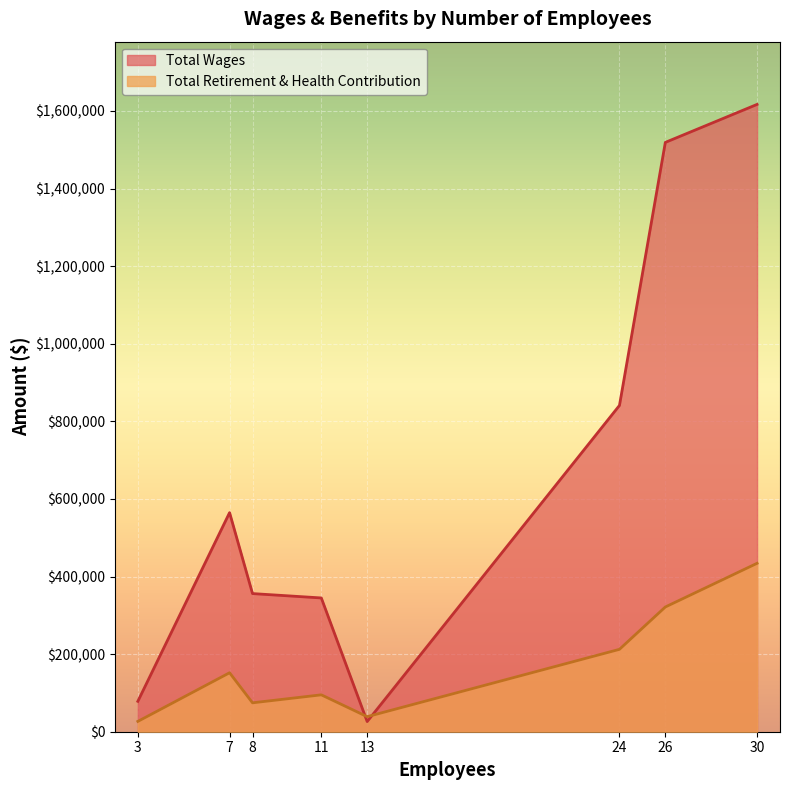

Reading left to right, extract all data points from this chart.

Total Wages: 30=1616941	26=1519009	24=841027	7=564689	8=356065	11=344804	3=78331	13=26165
Total Retirement & Health Contribution: 30=434121	26=321529	24=212381	7=151993	8=74507	11=95085	3=26621	13=38822